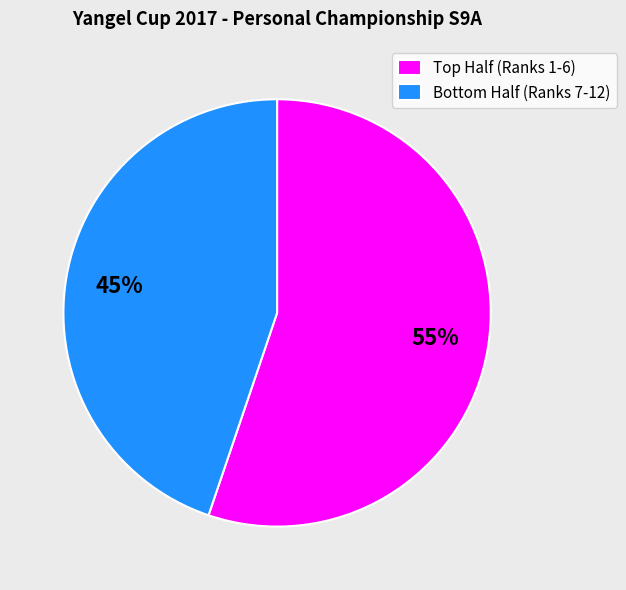

To the nearest percent, what is the difference between the largest and smallest slice percentages?

10%